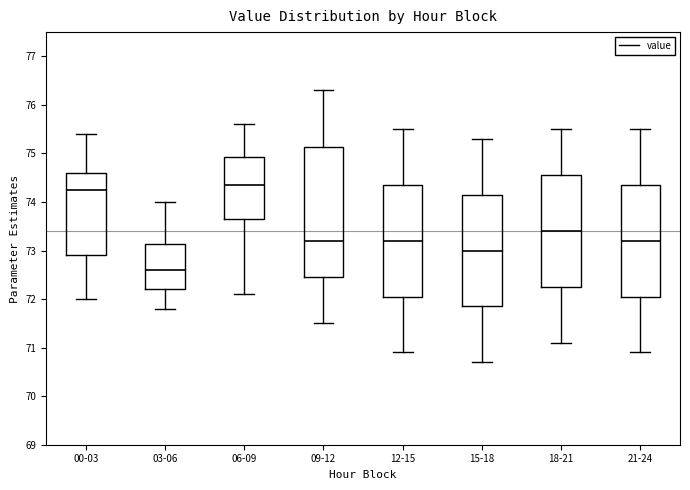

Reading left to right, read every box against the y-axis: the position of its median line, the range the box covers, and the ends of its whiskers. The values are not printed on the chart, so give them approximately, as read against the axis.

00-03: median 74.3, box 72.9 to 74.6, whiskers 72.0 to 75.4
03-06: median 72.6, box 72.2 to 73.1, whiskers 71.8 to 74.0
06-09: median 74.4, box 73.7 to 74.9, whiskers 72.1 to 75.6
09-12: median 73.2, box 72.5 to 75.1, whiskers 71.5 to 76.3
12-15: median 73.2, box 72.1 to 74.4, whiskers 70.9 to 75.5
15-18: median 73.0, box 71.9 to 74.2, whiskers 70.7 to 75.3
18-21: median 73.4, box 72.3 to 74.6, whiskers 71.1 to 75.5
21-24: median 73.2, box 72.1 to 74.4, whiskers 70.9 to 75.5